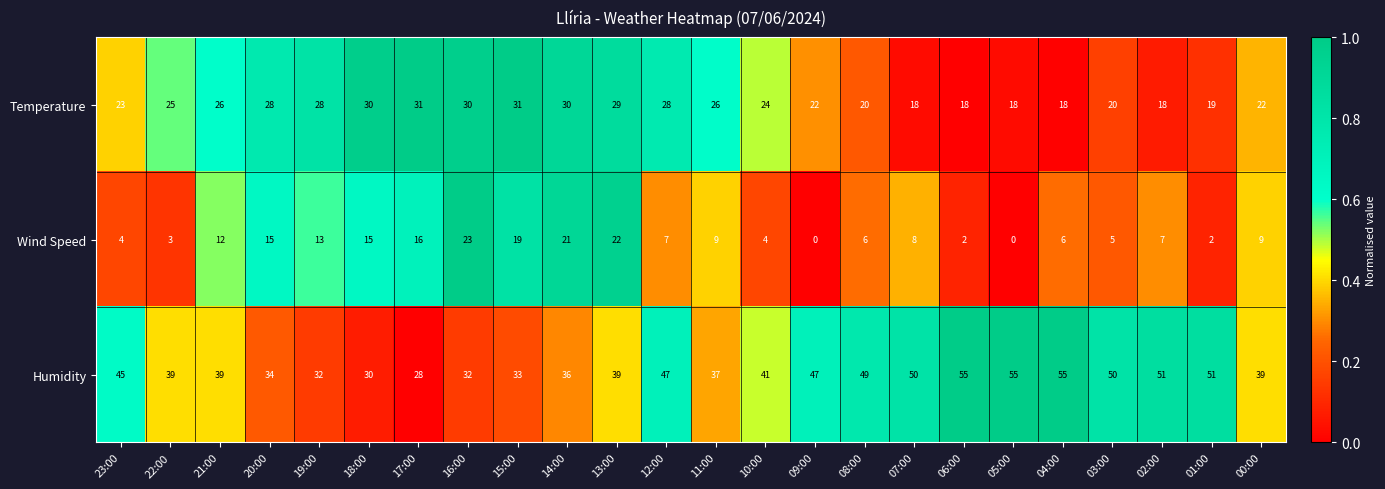

What is the sum of the Temperature values at 02:00 and 19:00?

46